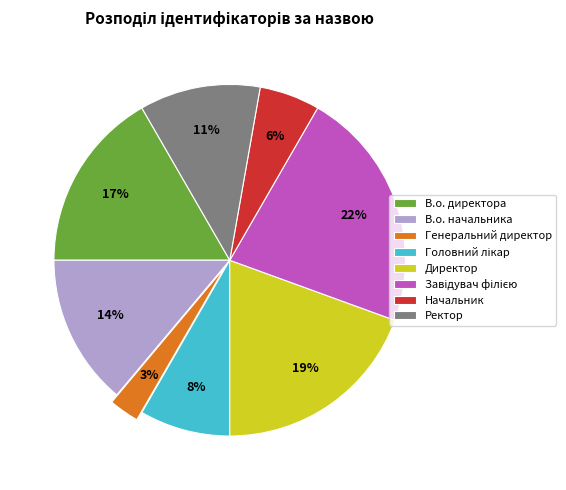

Between Ректор and Директор, which is larger?

Директор